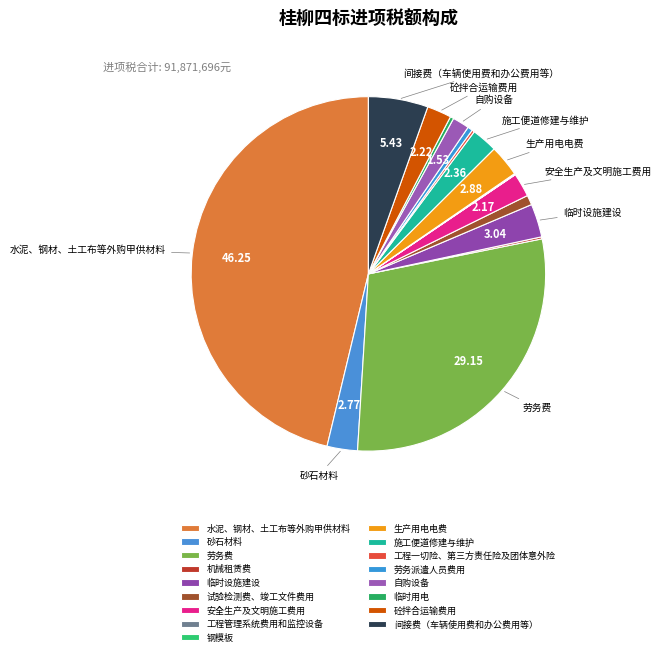

Between 钢模板 and 劳务派遣人员费用, which is larger?

劳务派遣人员费用